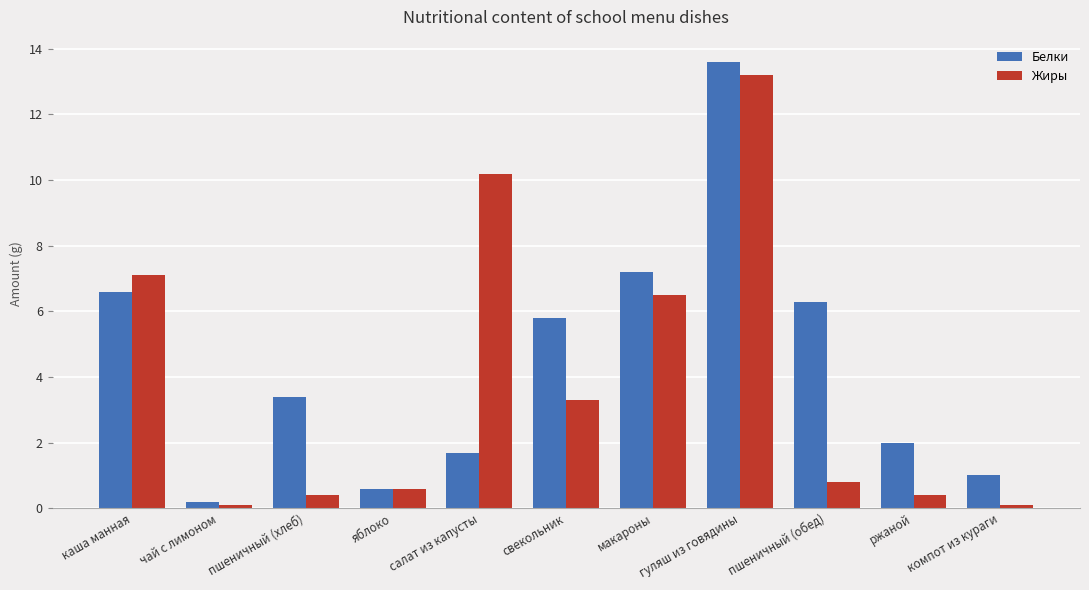

What is the sum of the Белки values at компот из кураги and пшеничный (обед)?

7.3